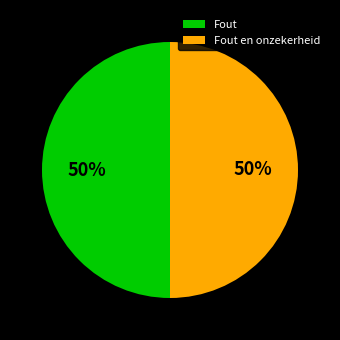

Is it true that Fout en onzekerheid is 36% of the pie?

False